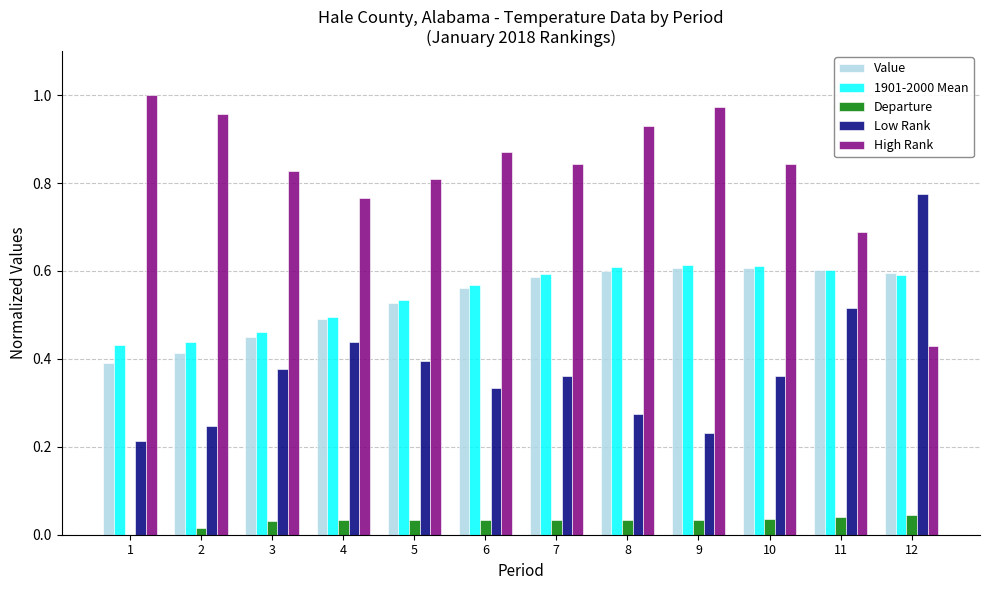

The value of High Rank at 10 is 0.3. True or false?

False